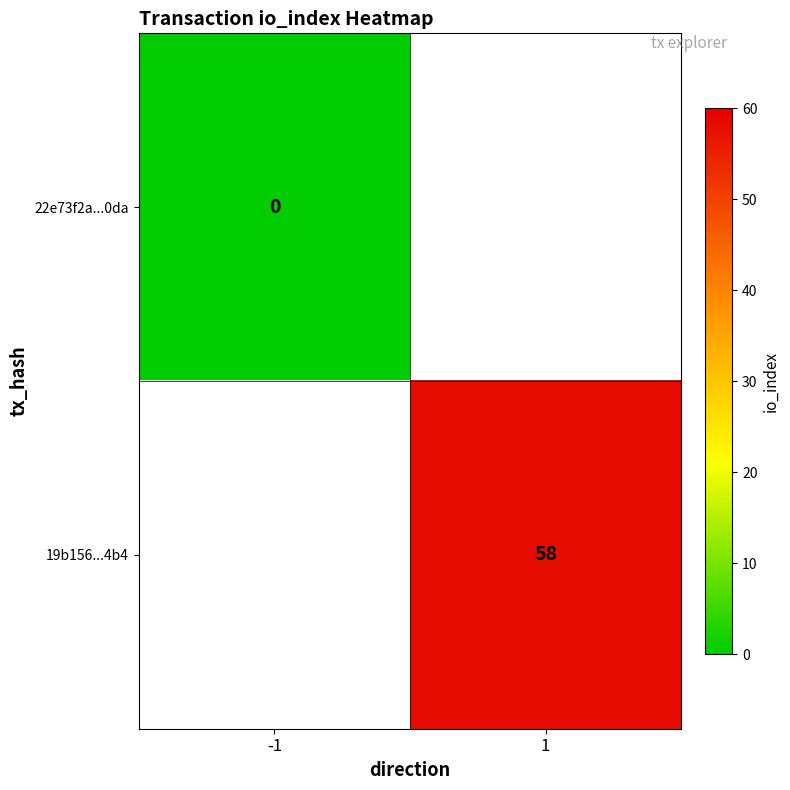

Is the value of 22e73f2a...0da at -1 greater than the value of 19b156...4b4 at 1?

No